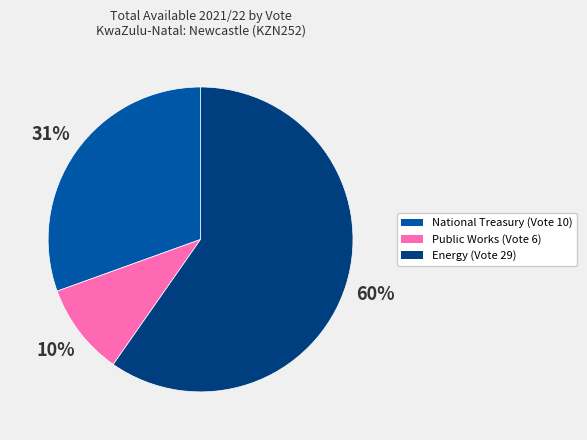

To the nearest percent, what is the difference between the largest and smallest slice percentages?

50%